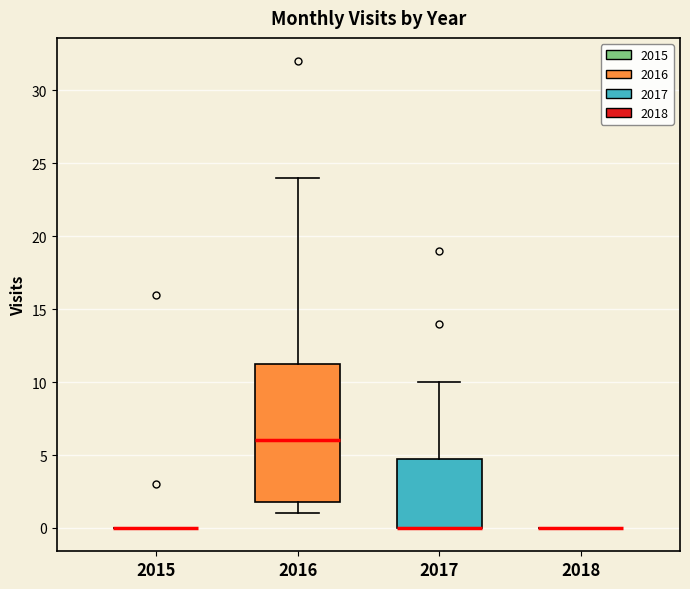

Where does the upper whisker of the box at x = 2017 end on the y-axis? The values are not printed on the chart, so give them approximately, as read against the axis.

10.0